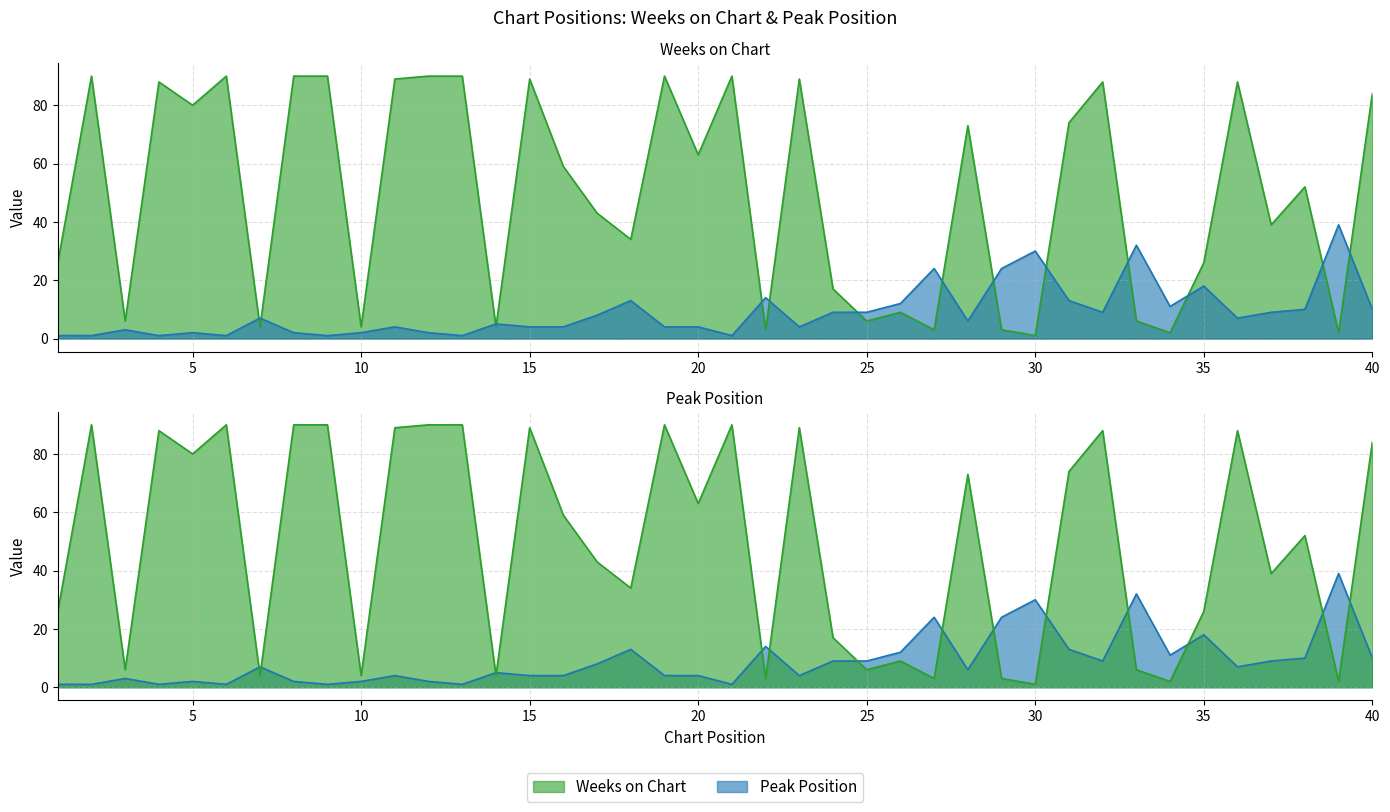

How many values in the Peak Position series exceed 7?

18